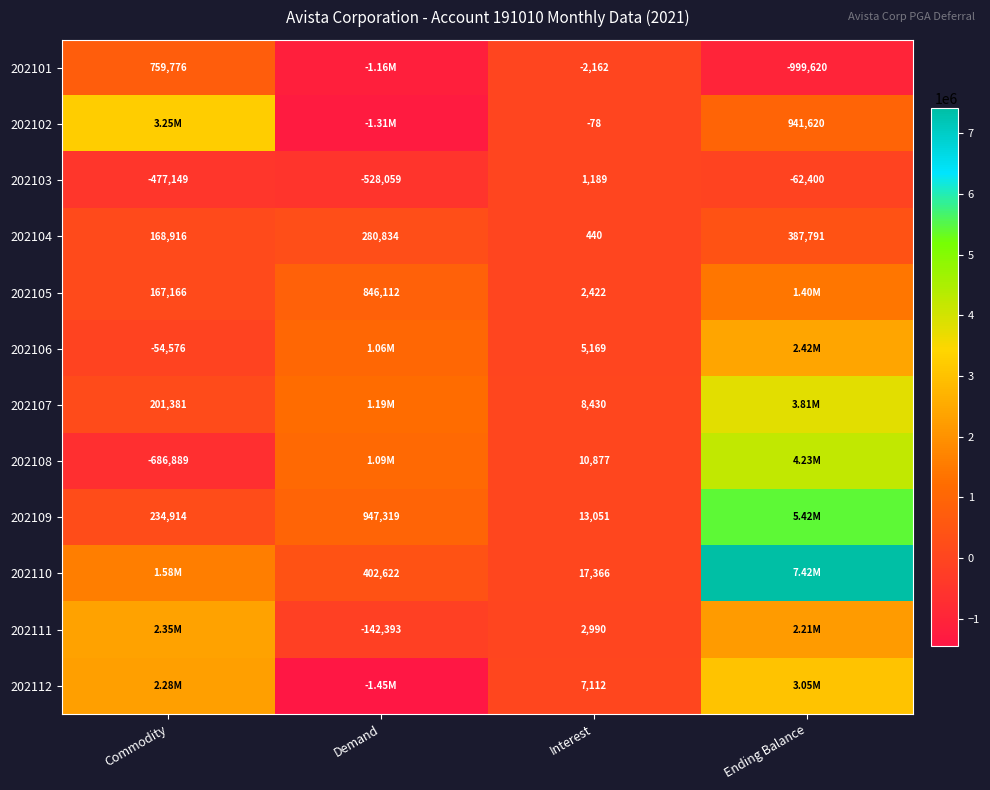

How many values in the 202103 series exceed -62400?

1